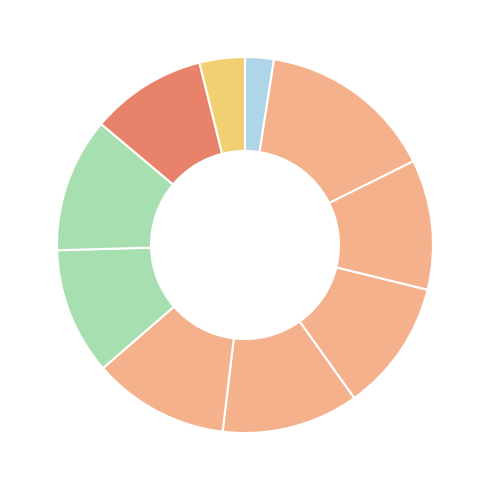

How many segments does this pie chart have?

10